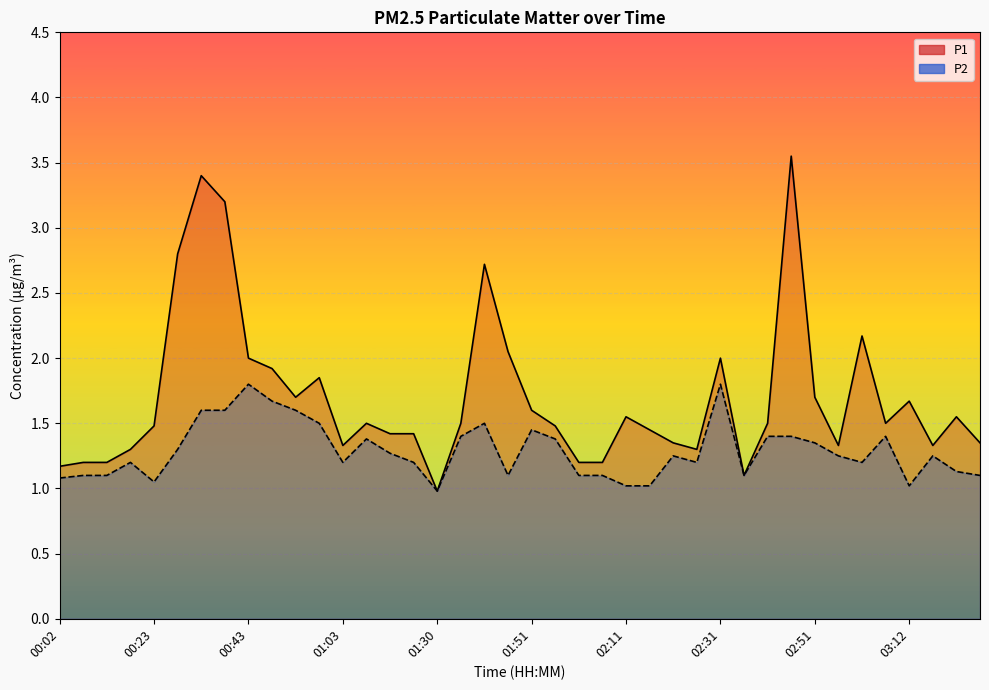

At 03:12, list the series in order from smallest to largest.

P2, P1